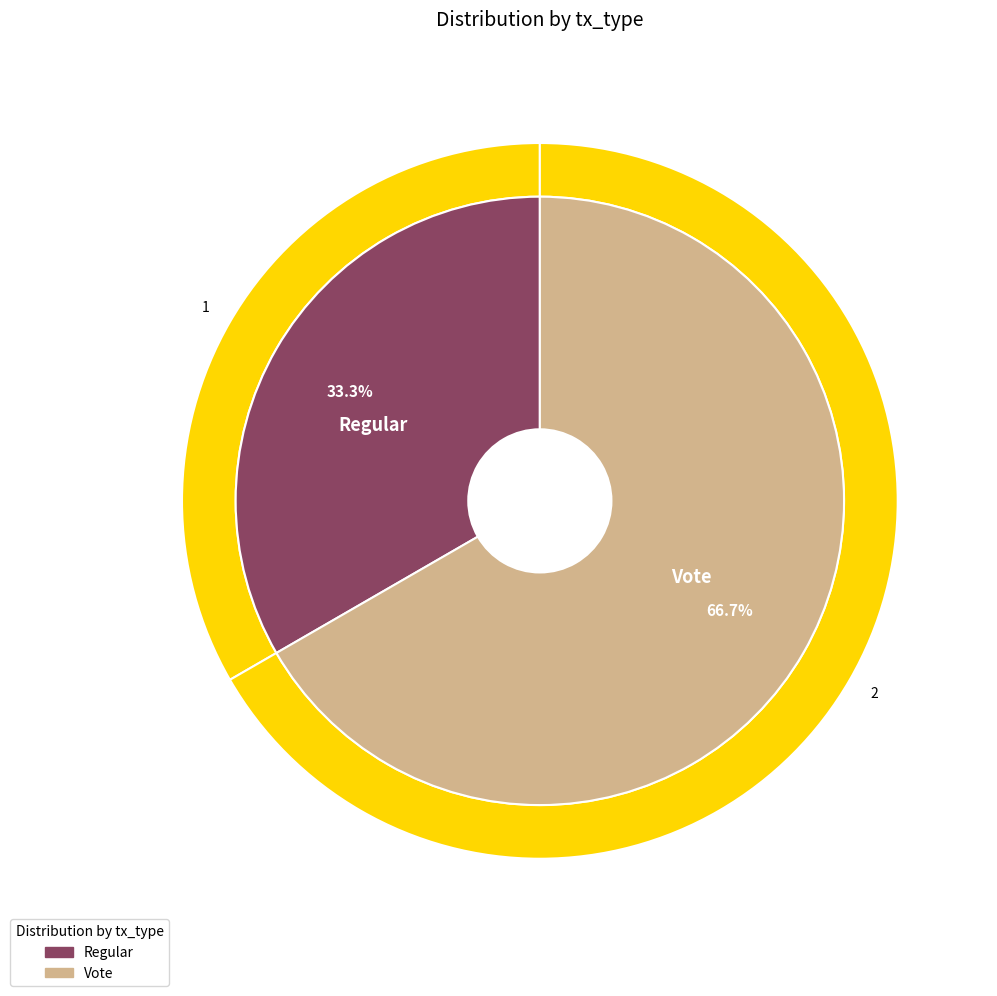

The Vote slice represents 67% of the pie. True or false?

True